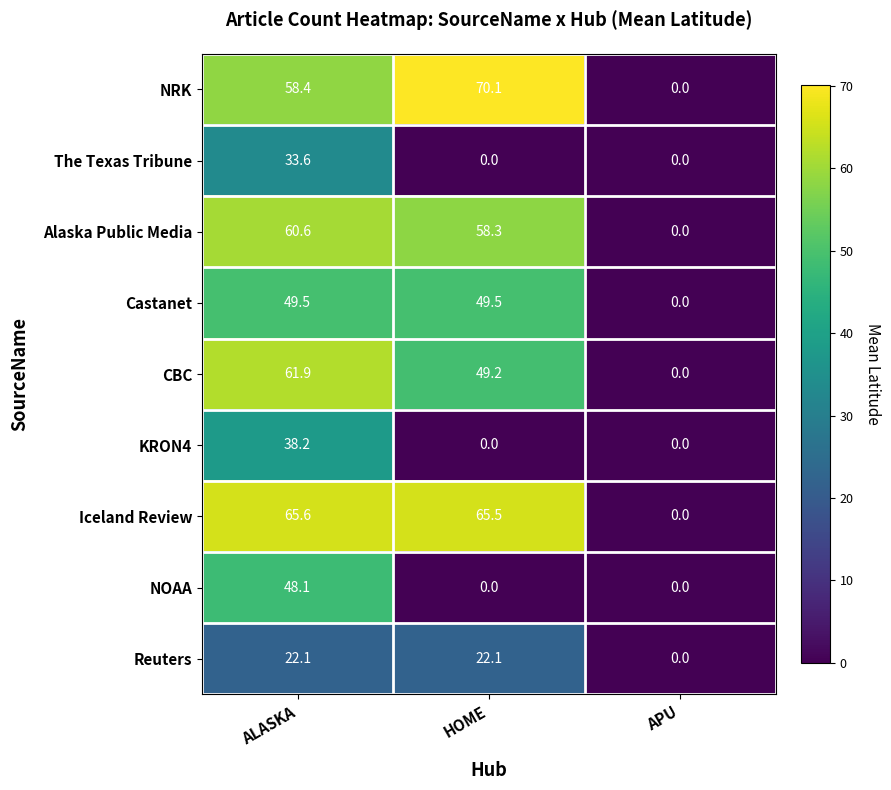

What is the sum of all Iceland Review values?

131.1